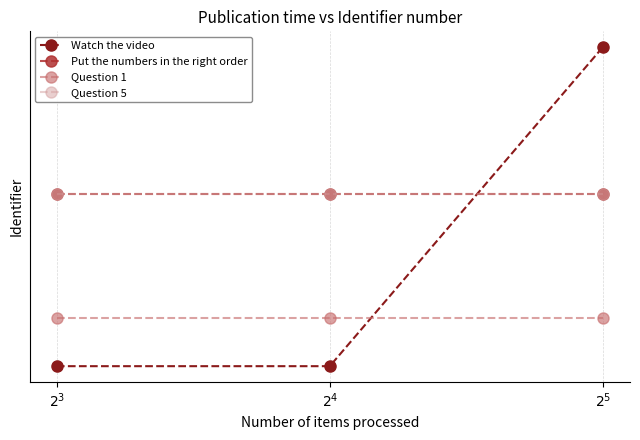

What is the average value of the Question 1 series?

4538148